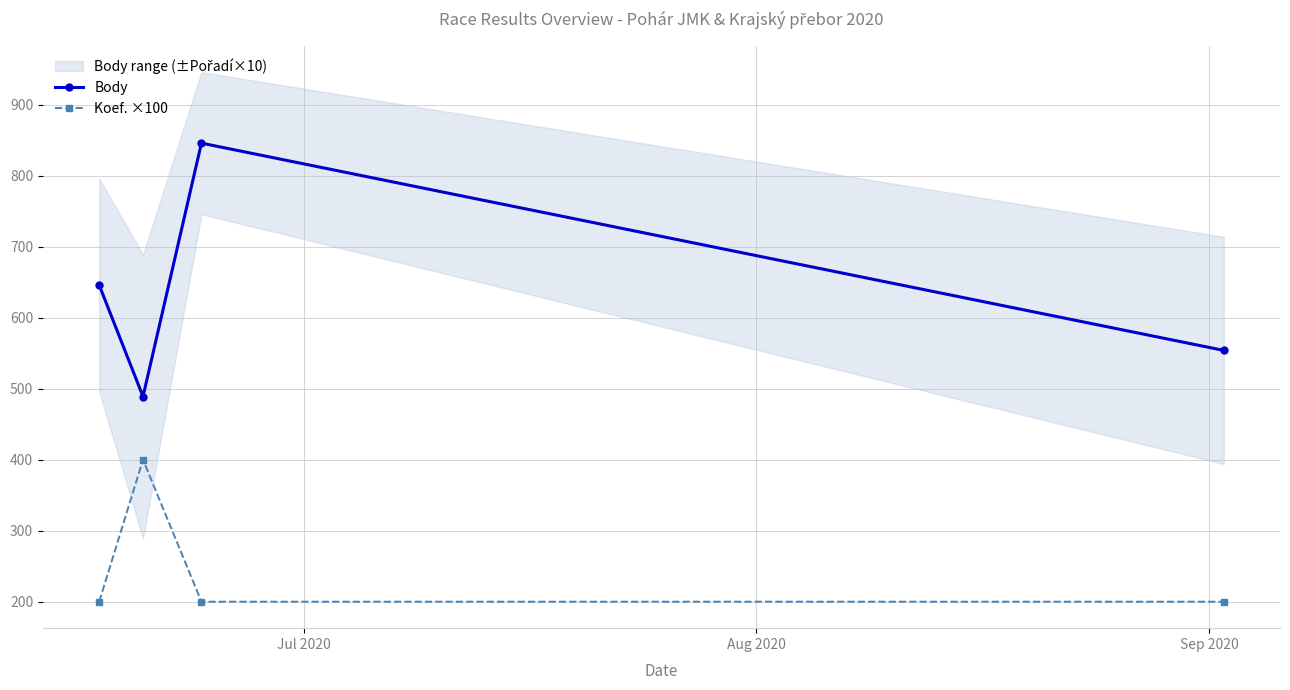

True or false: Koef. ×100 and Body intersect in this chart.

False